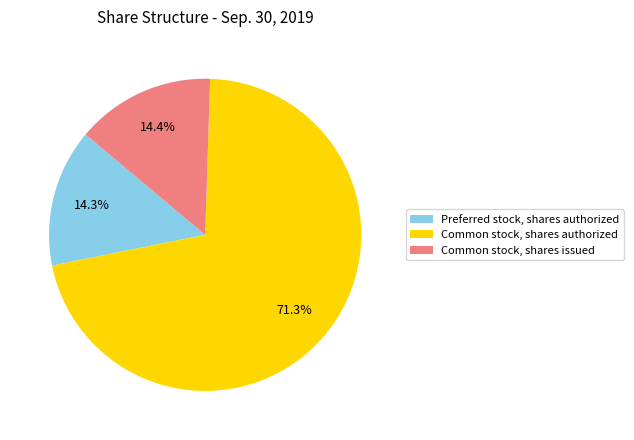

To the nearest percent, what is the difference between the largest and smallest slice percentages?

57%